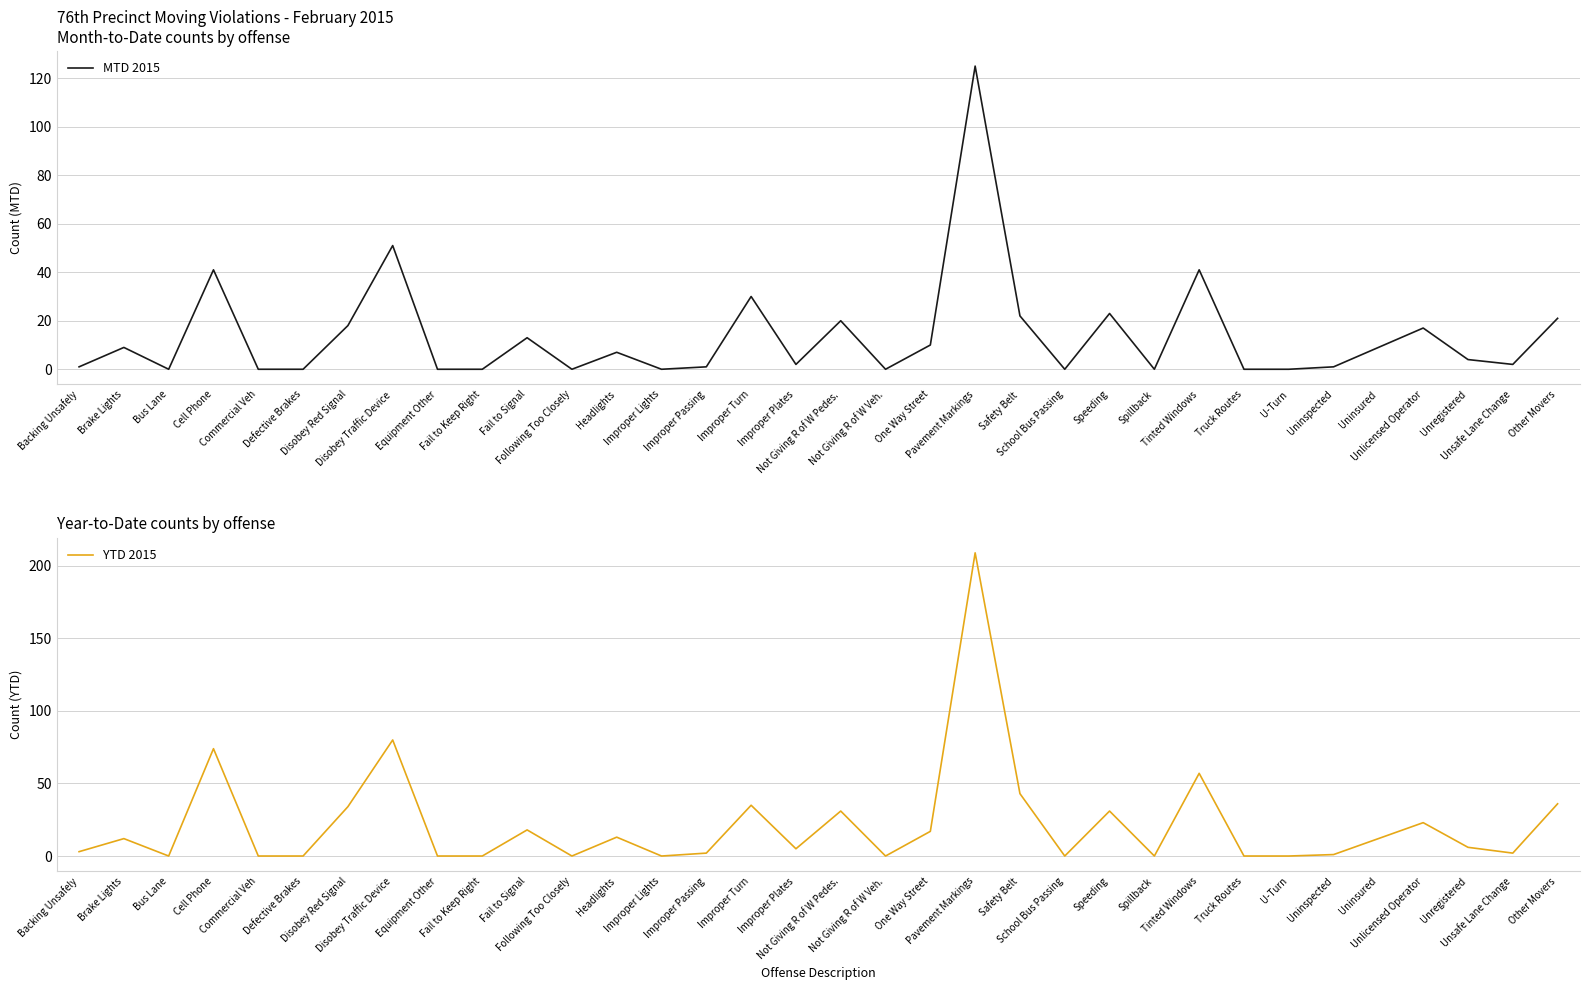

Rank the series by their average value, from lowest to highest.

MTD 2015, YTD 2015